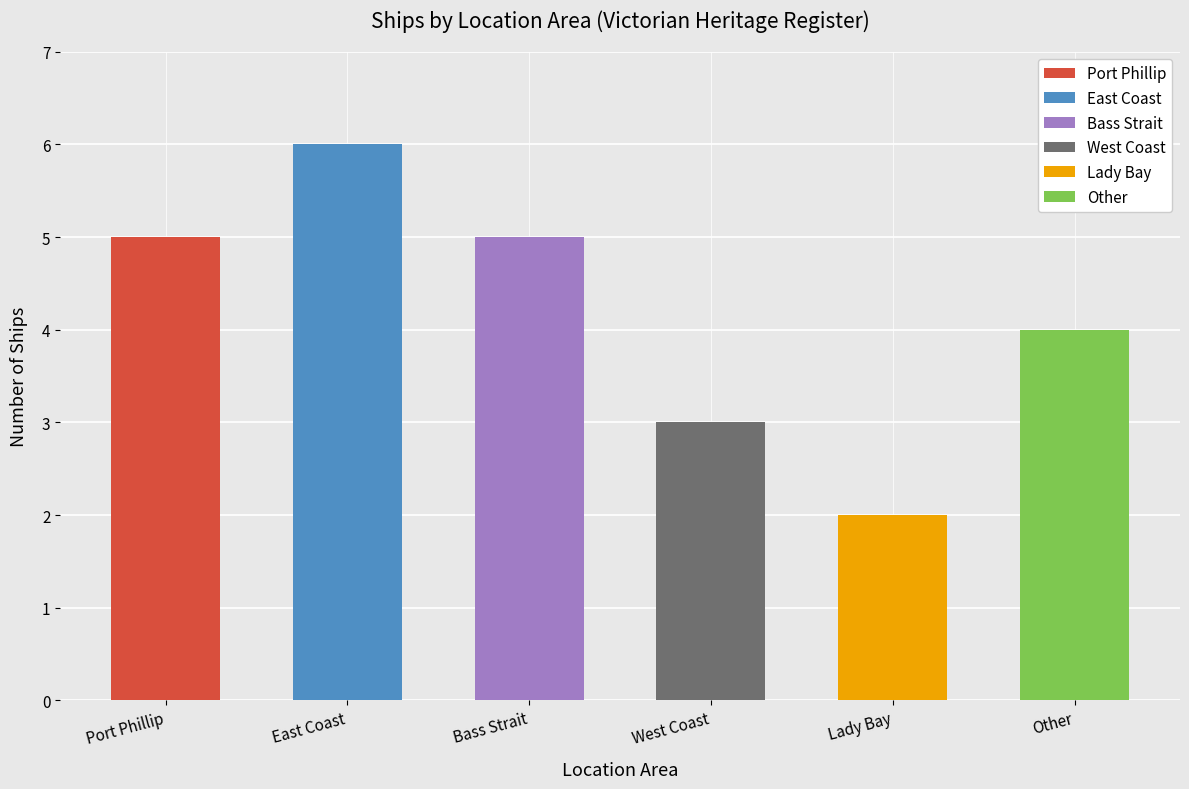

Read the value at Lady Bay.

2